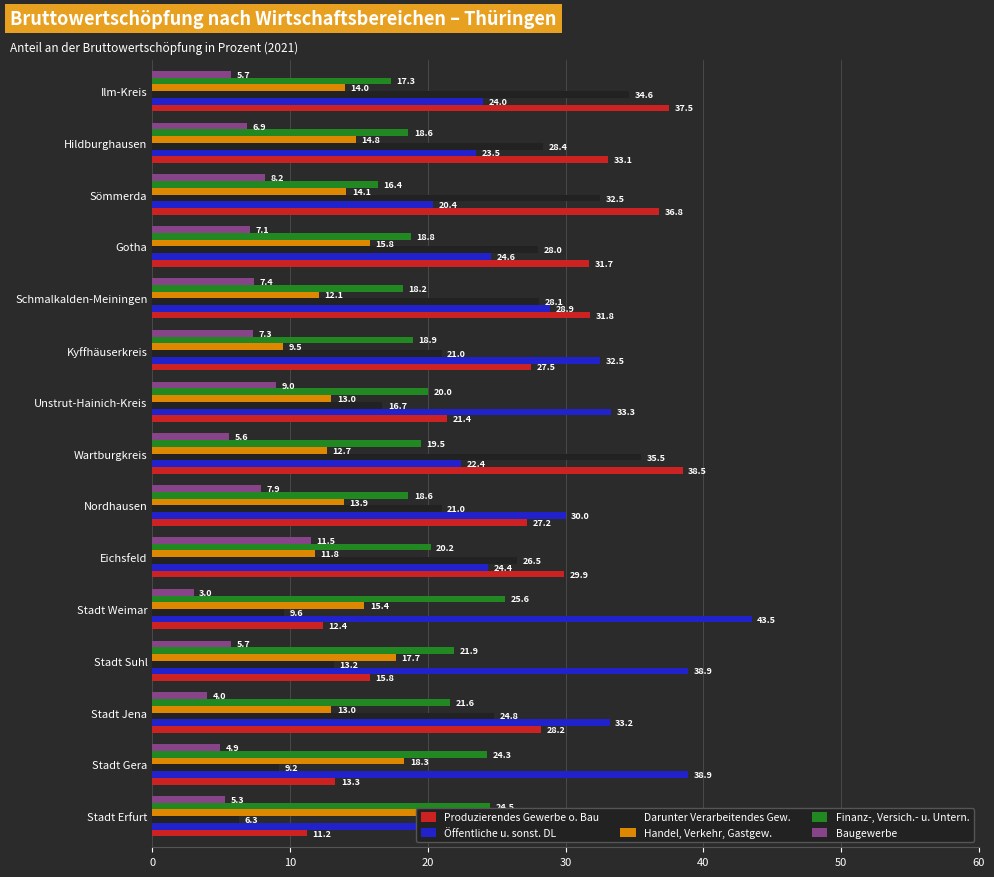

Does the chart contain any negative values?

No